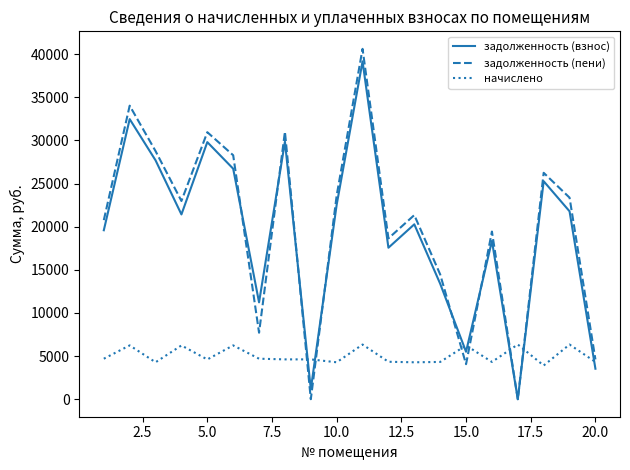

Which series has the largest range (max minus min)?

задолженность (пени)